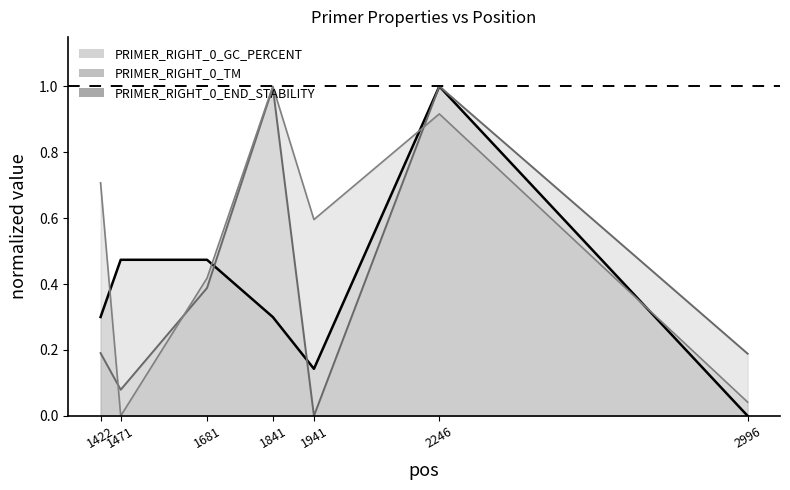

Which series has the largest range (max minus min)?

PRIMER_RIGHT_0_GC_PERCENT